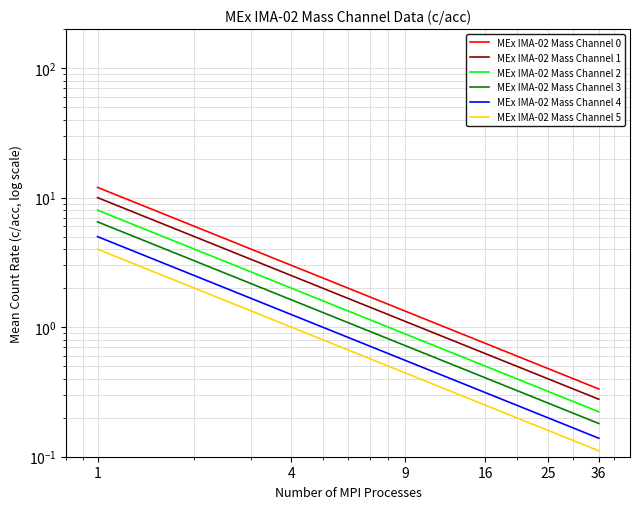

What is the average value of the MEx IMA-02 Mass Channel 5 series?

1.0